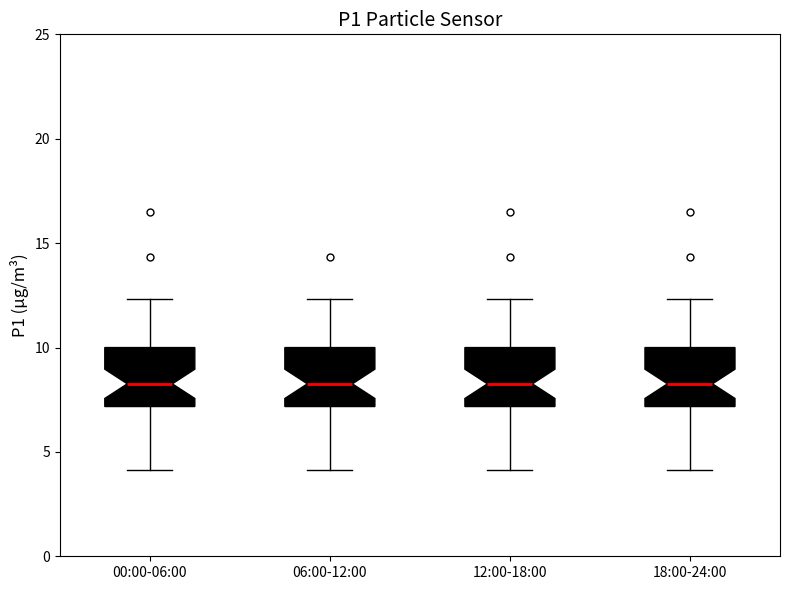

Reading left to right, read every box against the y-axis: the position of its median line, the range the box covers, and the ends of its whiskers. The values are not printed on the chart, so give them approximately, as read against the axis.

00:00-06:00: median 8.5, box 7.0 to 10.0, whiskers 4.0 to 12.5
06:00-12:00: median 8.5, box 7.0 to 10.0, whiskers 4.0 to 12.5
12:00-18:00: median 8.5, box 7.0 to 10.0, whiskers 4.0 to 12.5
18:00-24:00: median 8.5, box 7.0 to 10.0, whiskers 4.0 to 12.5